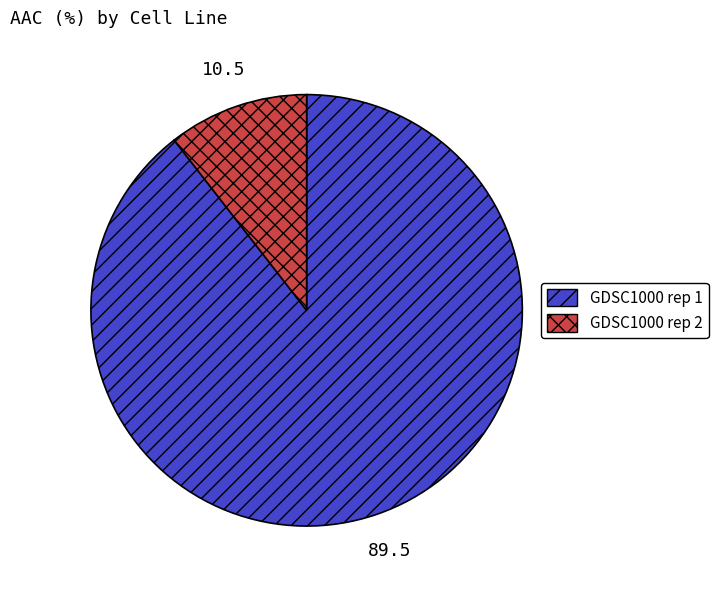

Rank the categories by value from lowest to highest.

GDSC1000 rep 2, GDSC1000 rep 1